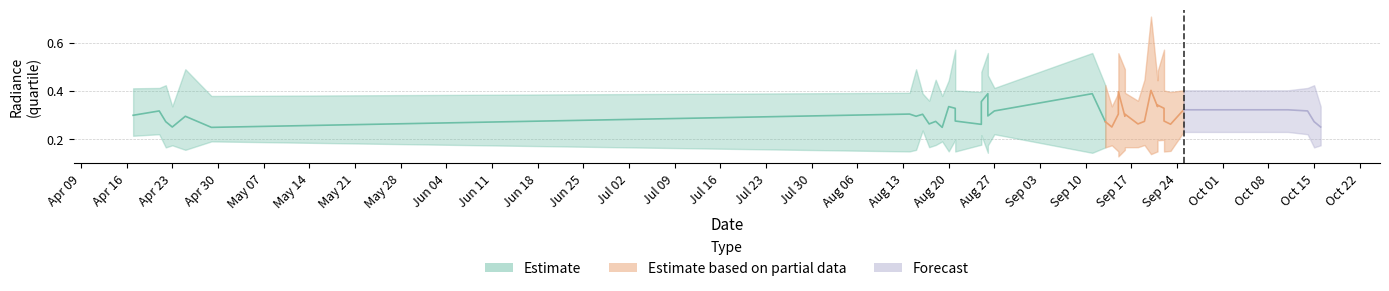

What is the minimum value for rade9_bin_1q?

0.1